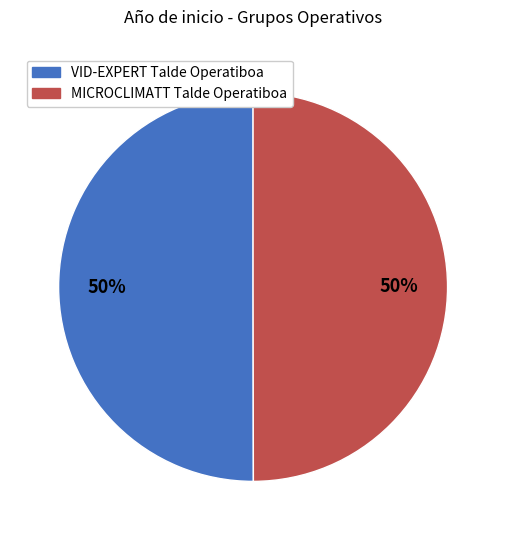

How many segments does this pie chart have?

2